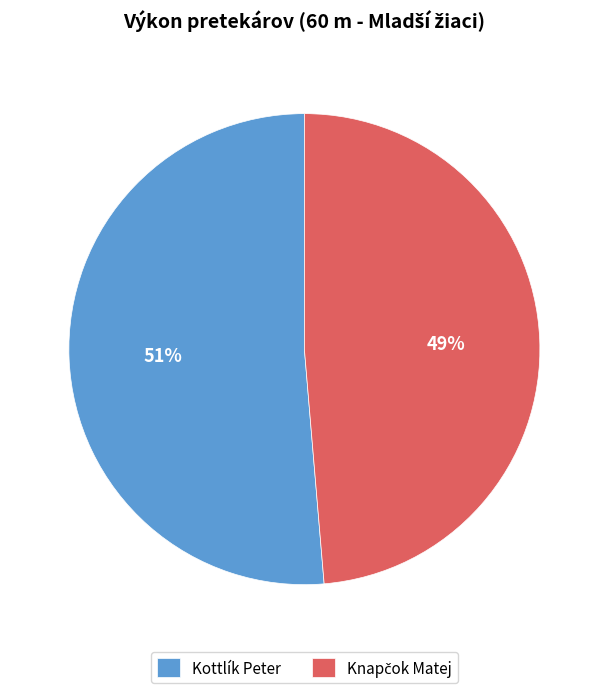

How many segments does this pie chart have?

2